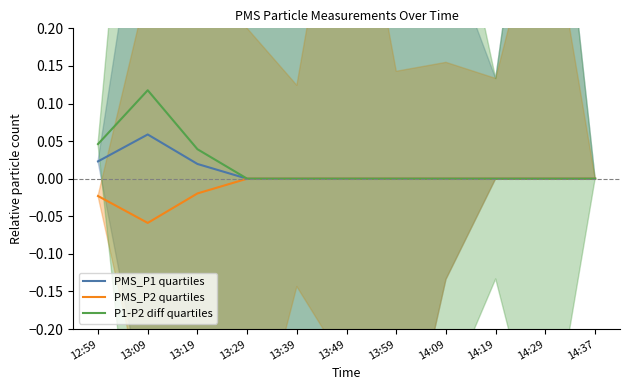

Which has a higher value, 14:29 or 12:59?

12:59